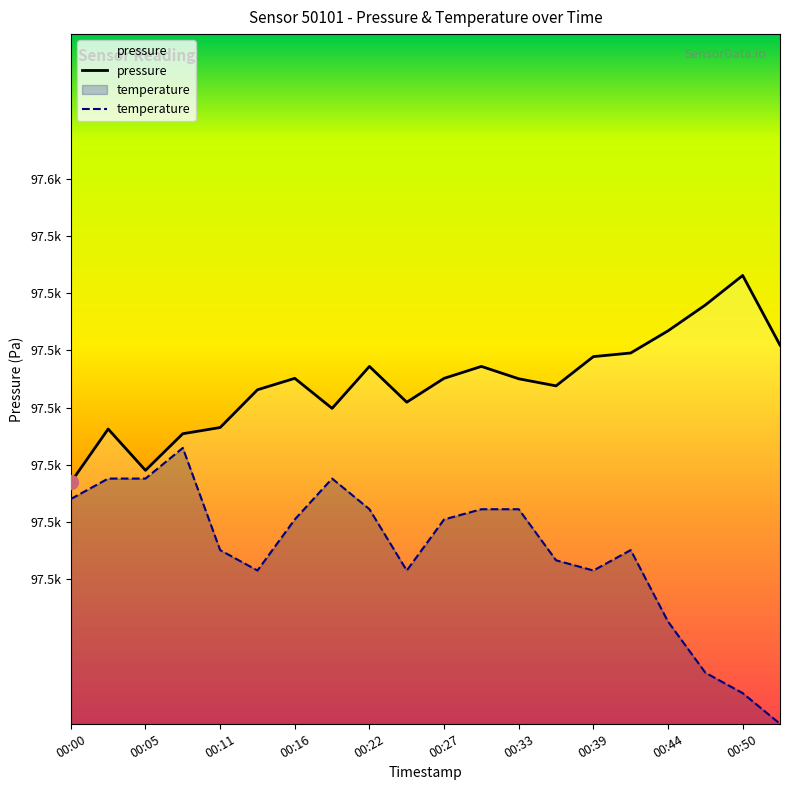

List the labels in order of pressure value, largest first.

18, 17, 16, 19, 15, 14, 00:44, 11, 00:33, 10, 12, 13, 00:27, 00:50, 00:39, 00:22, 00:05, 00:16, 00:11, 00:00